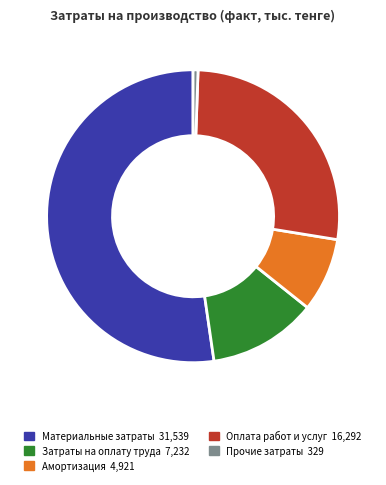

What is the majority slice?

Материальные затраты